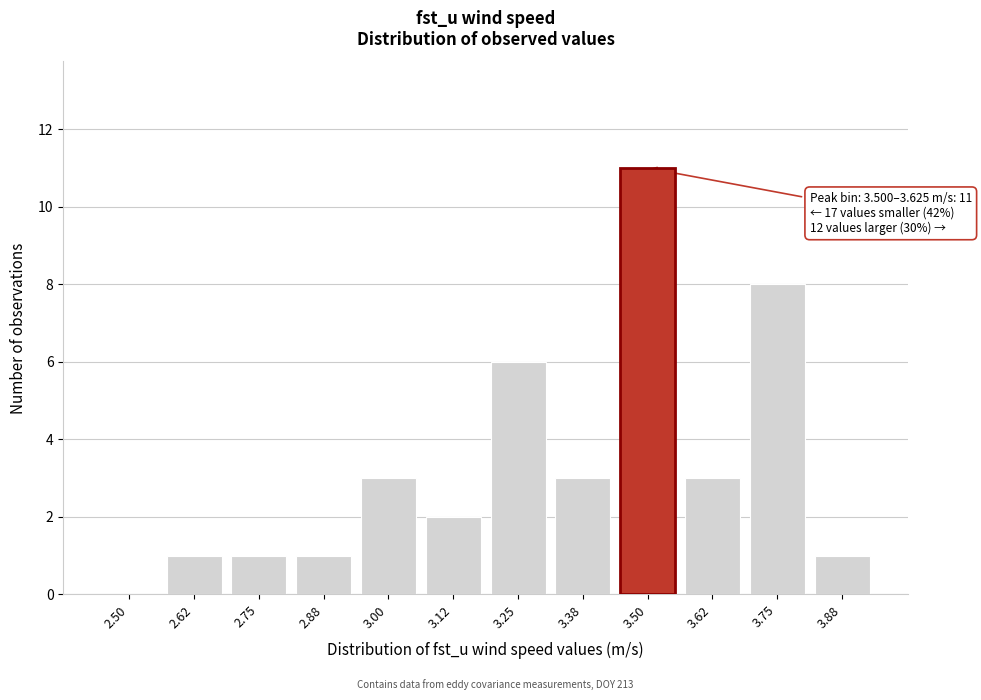

Reading left to right, what are all the values shown in this chart?

2.50=0	2.62=1	2.75=1	2.88=1	3.00=3	3.12=2	3.25=6	3.38=3	3.50=11	3.62=3	3.75=8	3.88=1